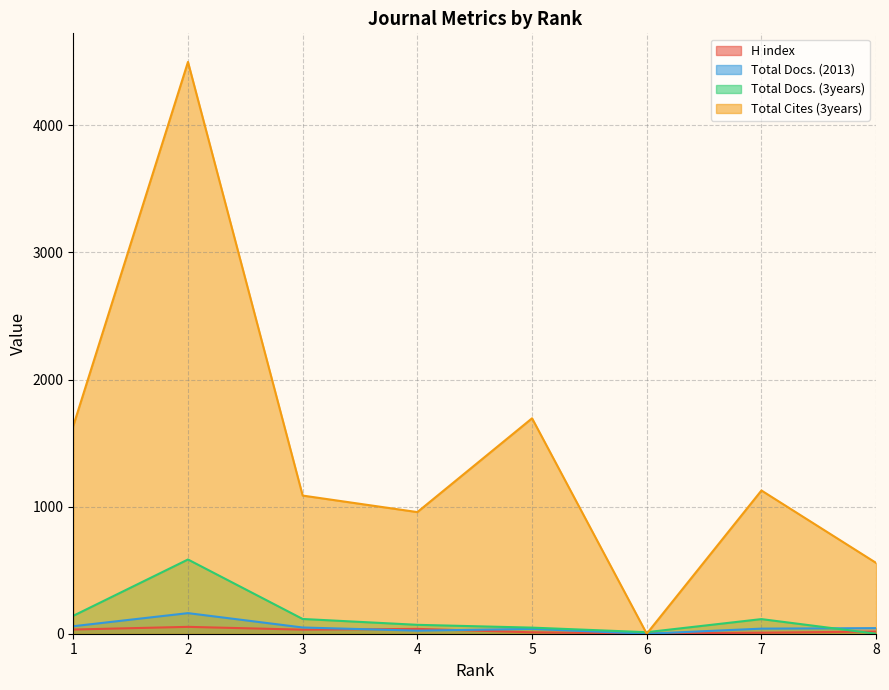

Is it true that Total Docs. (2013) equals 40 at 7?

True